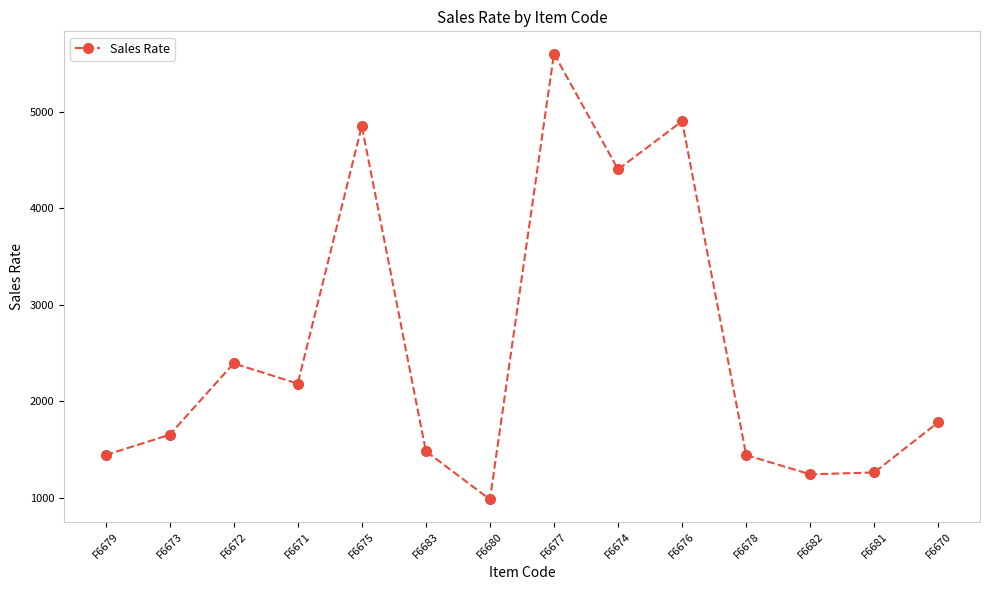

Where does the data first go above 1780?

F6672